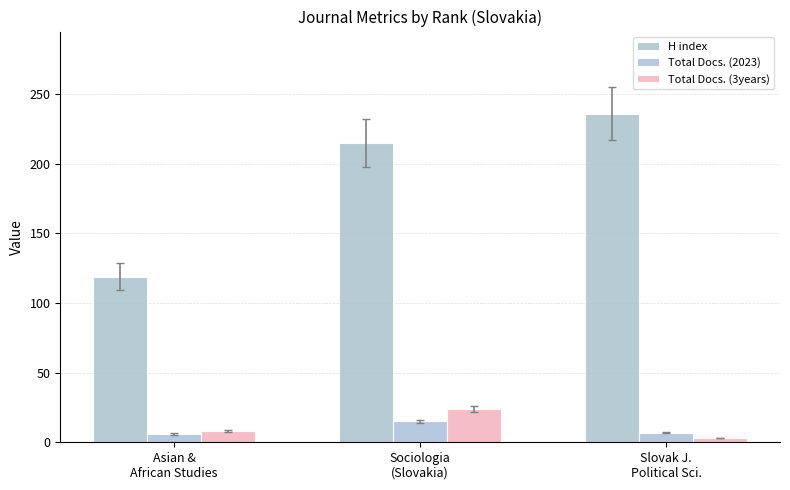

The H index series shows 71 at Slovak J.
Political Sci.. True or false?

False